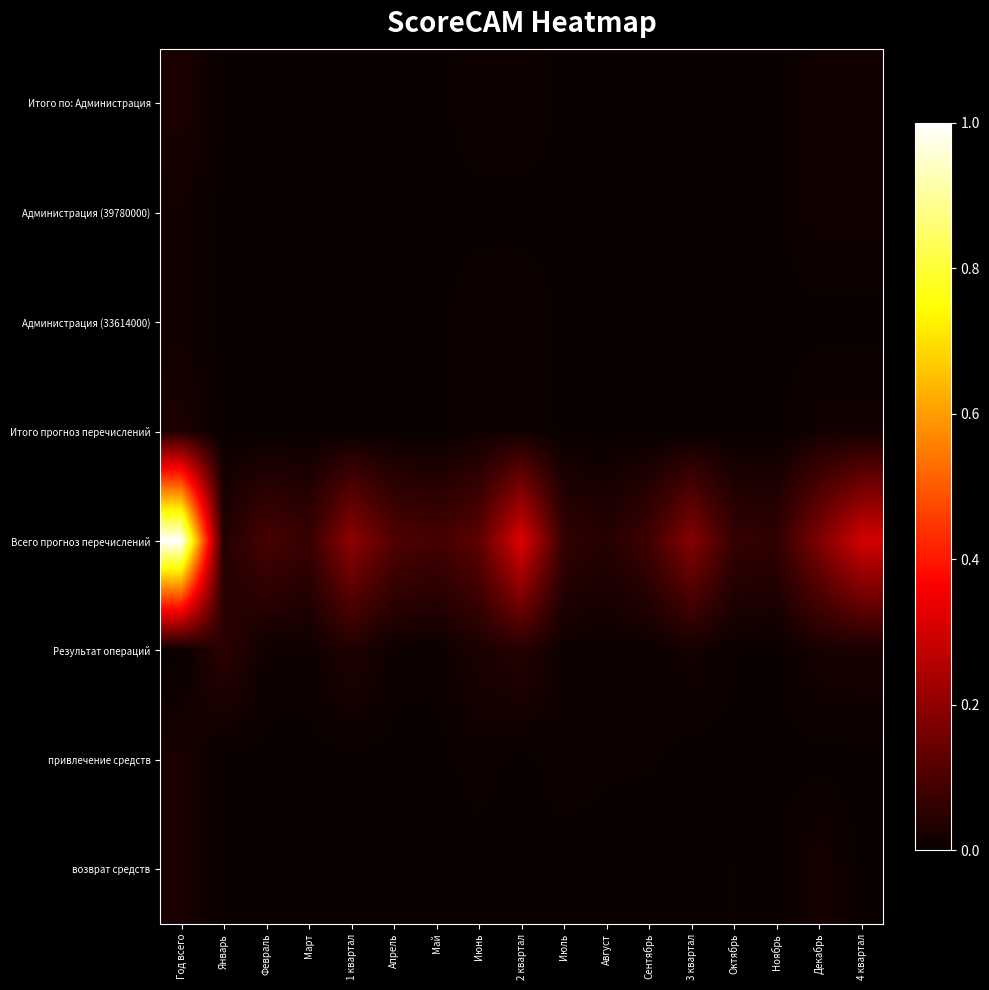

Which series changed the most between Июль and Сентябрь?

Всего прогноз перечислений